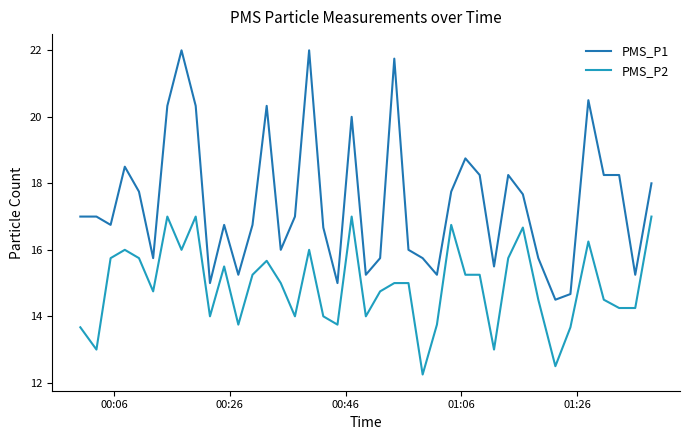

Which series has the largest total across all categories?

PMS_P1